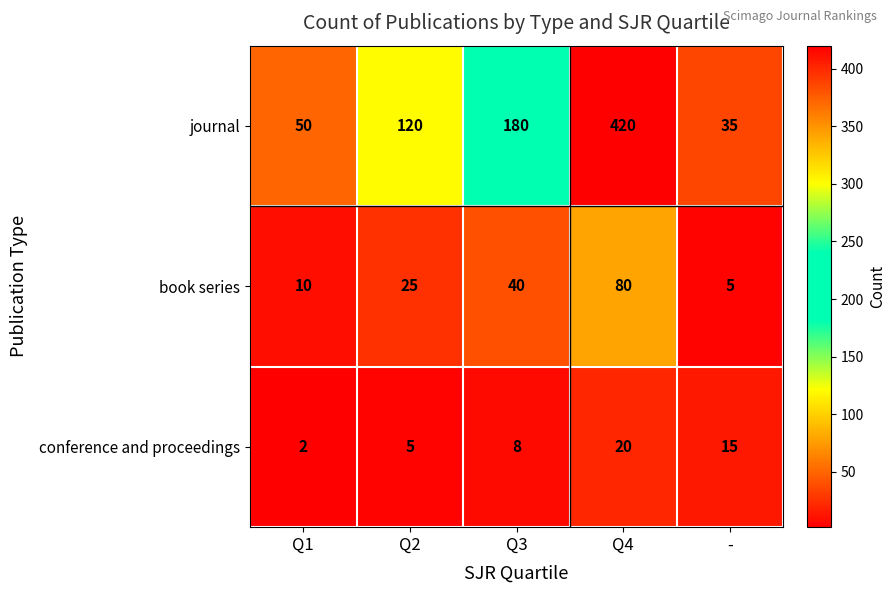

Which series has the largest total across all categories?

journal